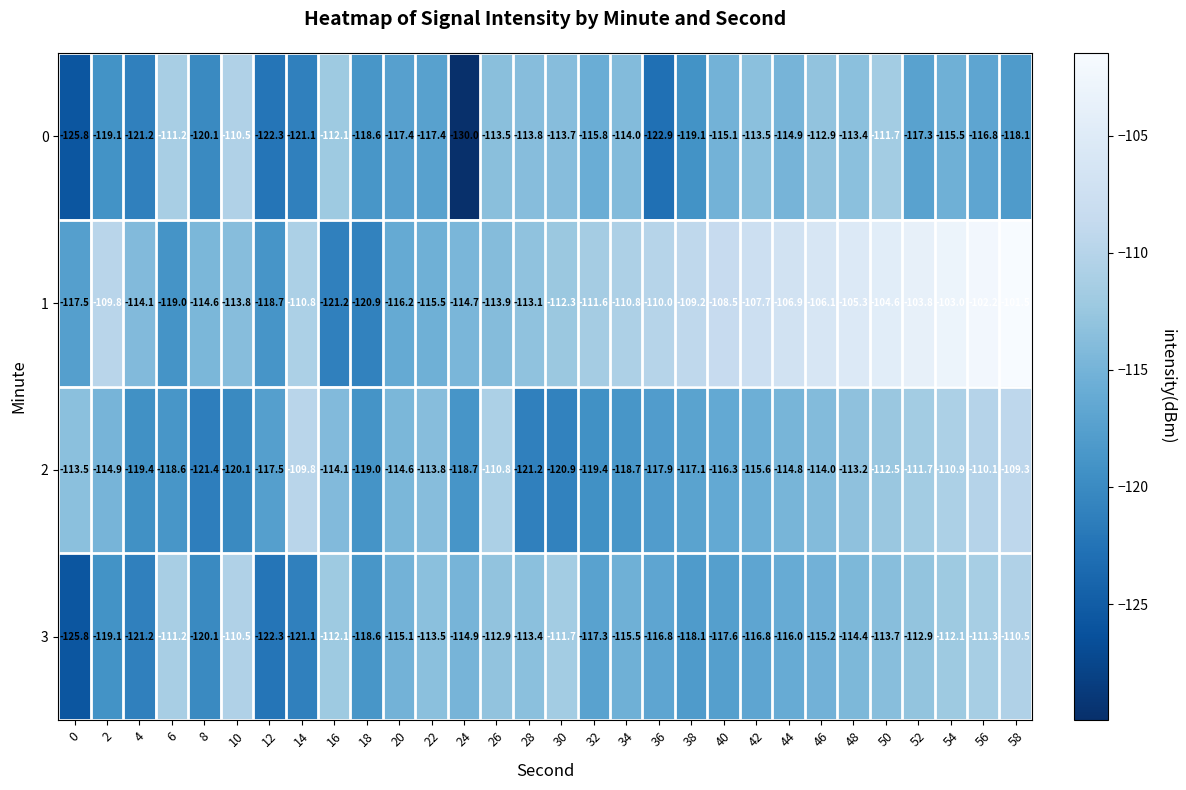

Is it true that 3 equals -209.9 at 32?

False